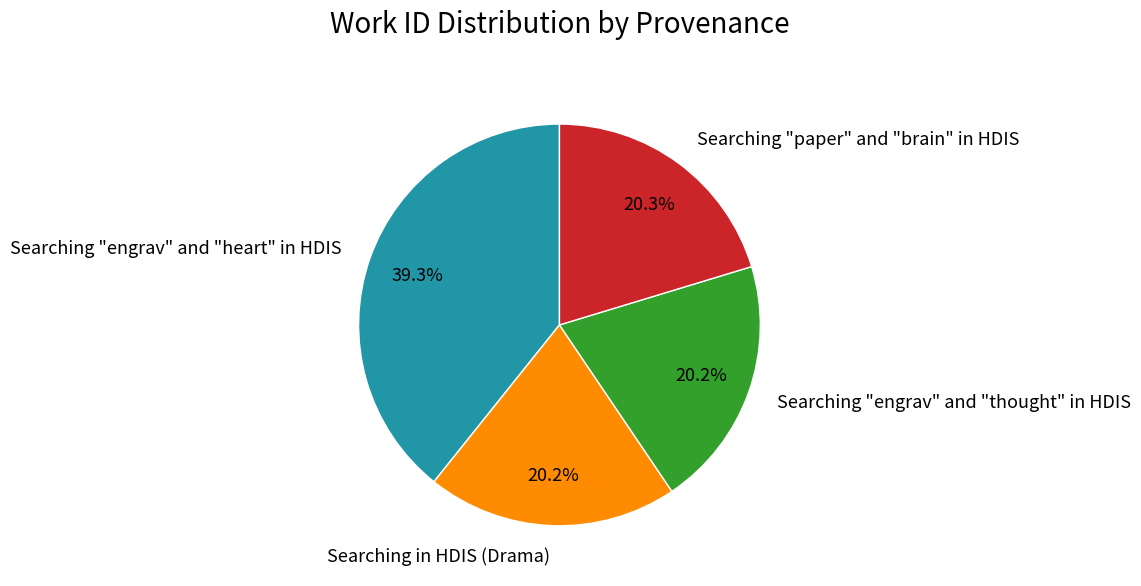

The Searching "engrav" and "thought" in HDIS slice represents 33% of the pie. True or false?

False